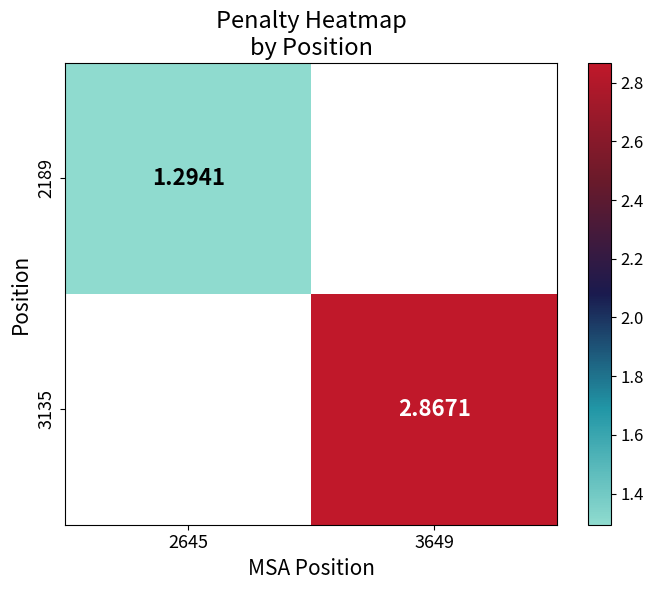

How many data points does each series have?

2